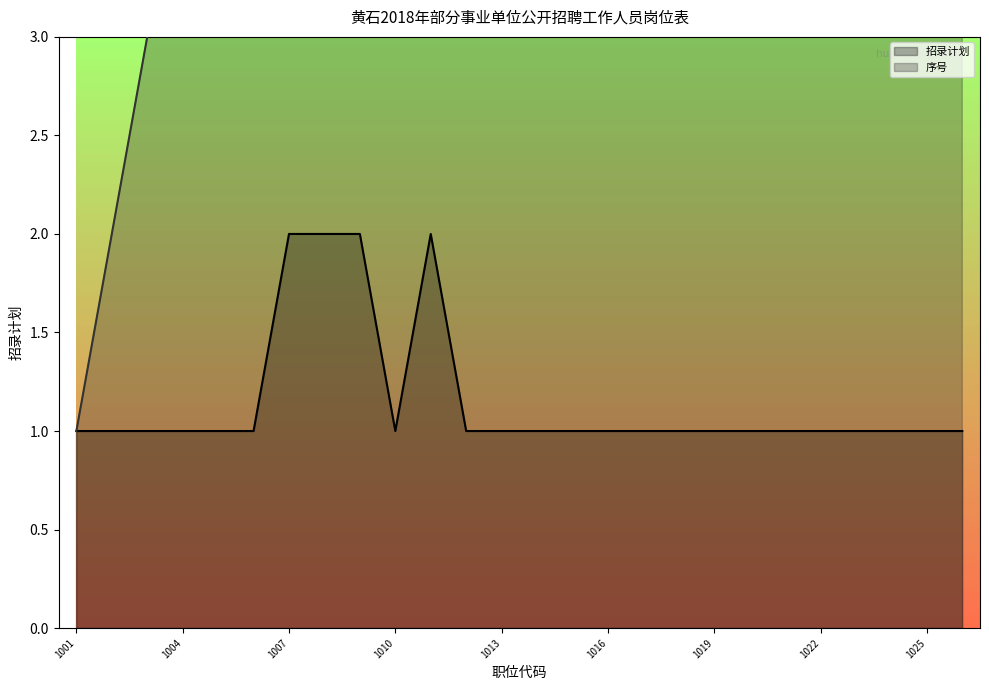

What is the minimum value shown in the chart?

1